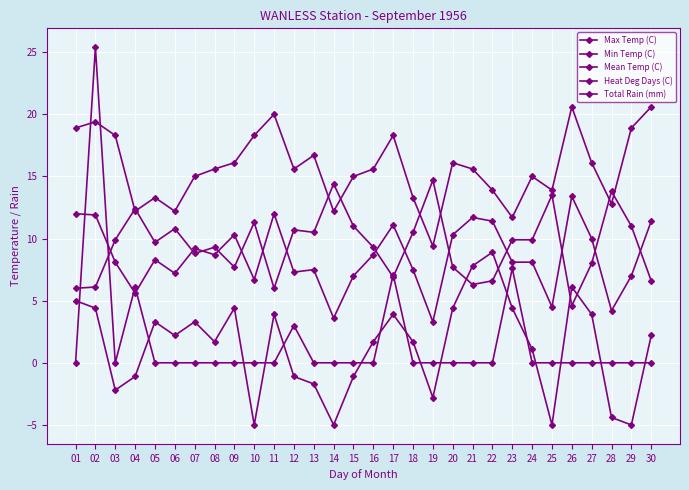

Where do Min Temp (C) and Total Rain (mm) first cross each other?

01 and 02